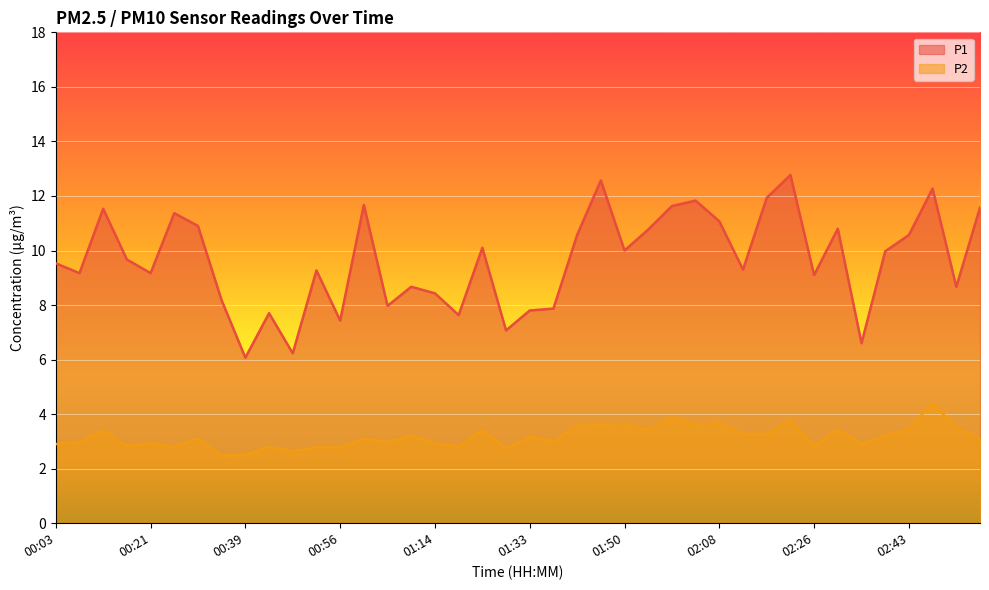

Rank the series at 00:34 from highest to lowest value.

P1, P2